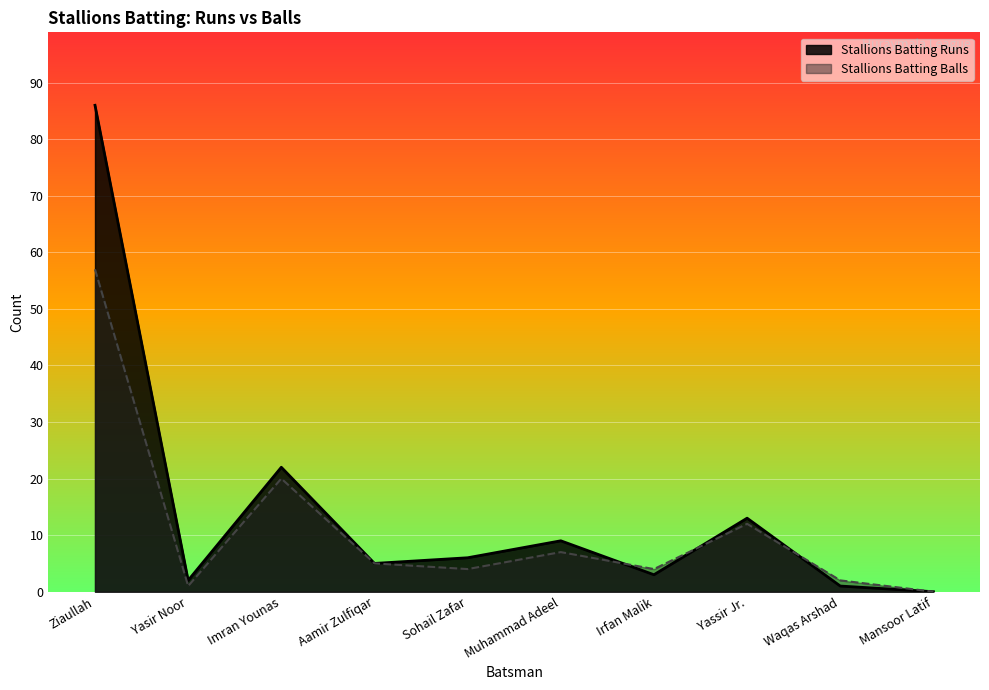

What is the difference between the second highest and second lowest values in the Stallions Batting Runs series?

21